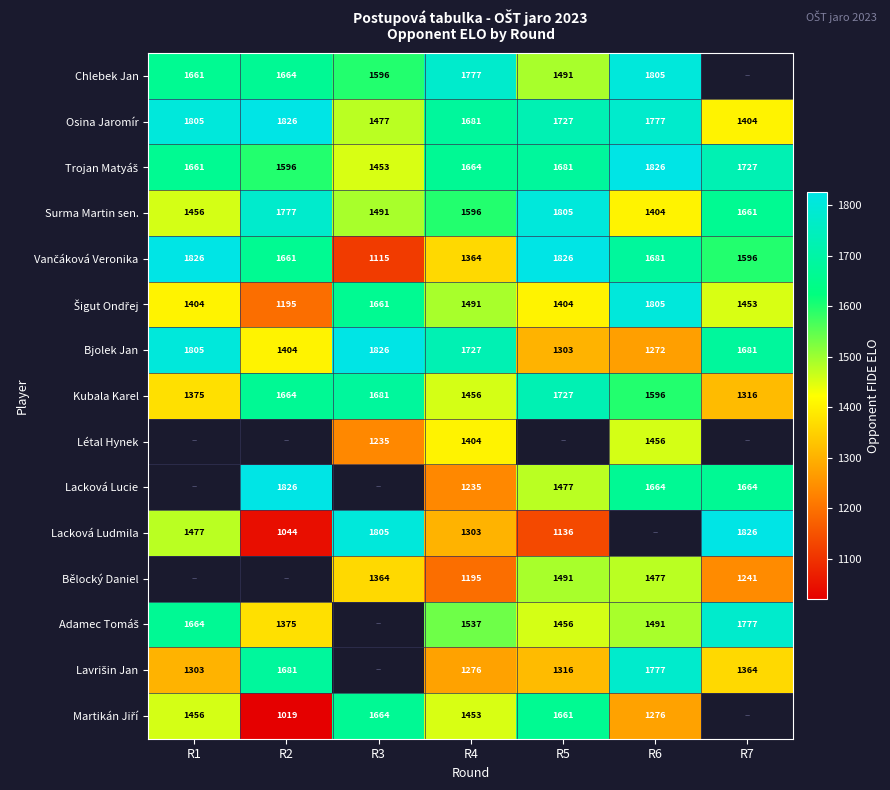

What is the difference between the Bjolek Jan values at R4 and R7?

46